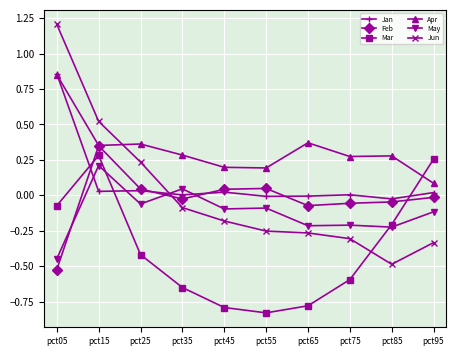

Which series has the largest total across all categories?

Apr